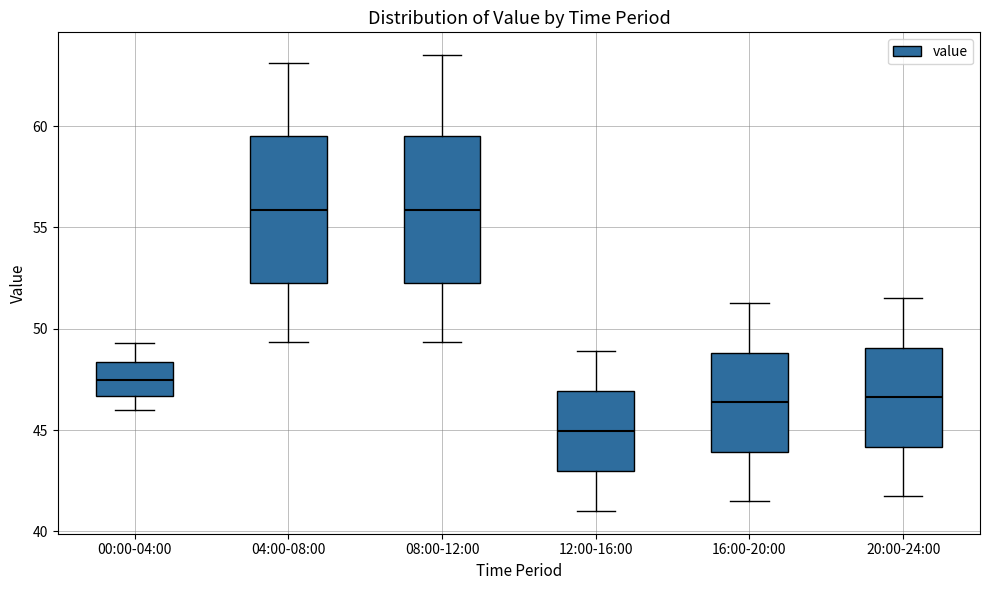

Where does the median line of the box for 08:00-12:00 sit on the y-axis? The values are not printed on the chart, so give them approximately, as read against the axis.

56.0